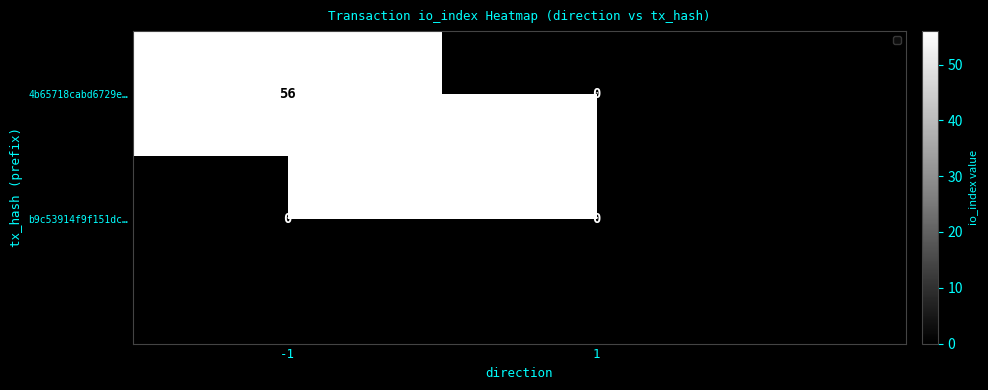

Which series has the largest total across all categories?

4b65718cabd6729e…